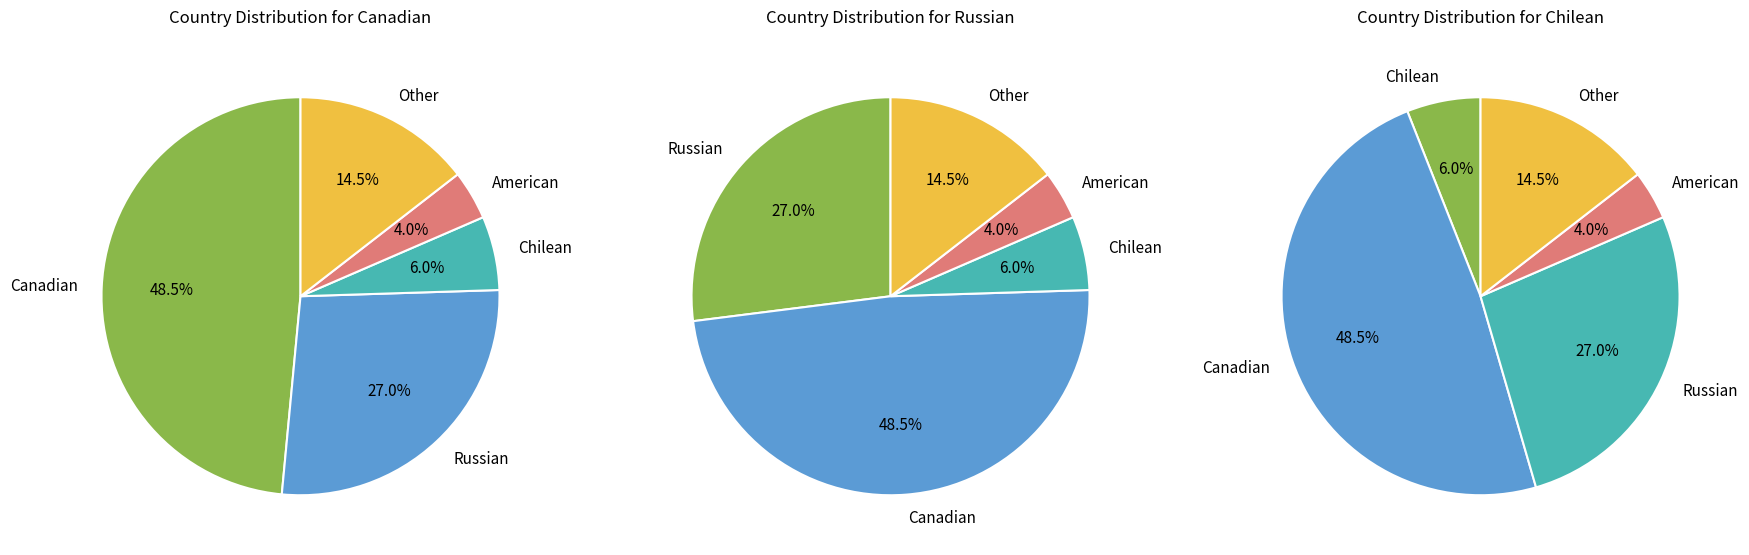

To the nearest percent, what portion does Other represent?

14%